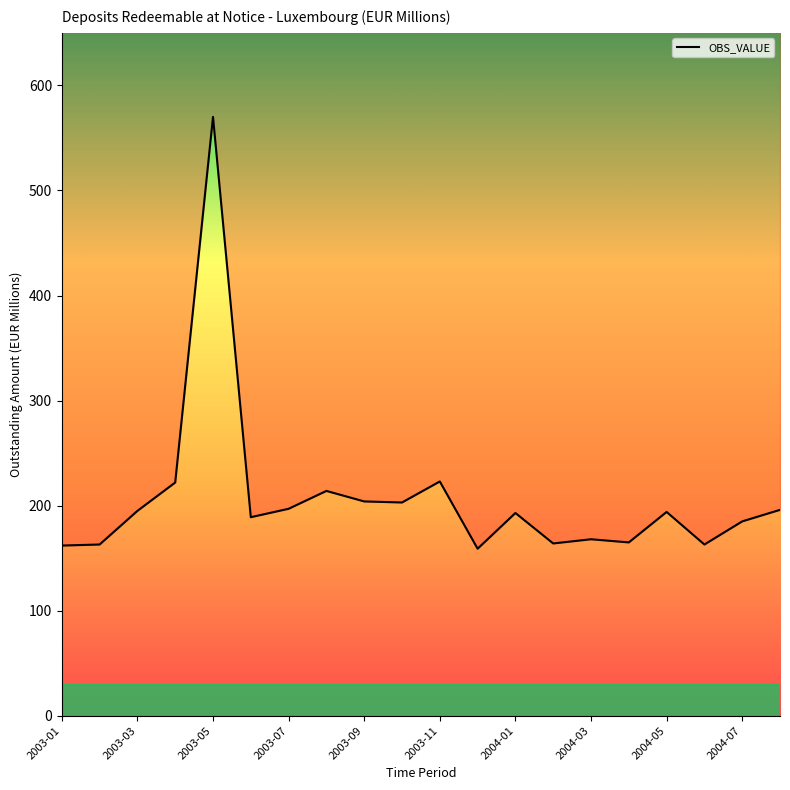

Is this an area chart (filled region under the line)?

No